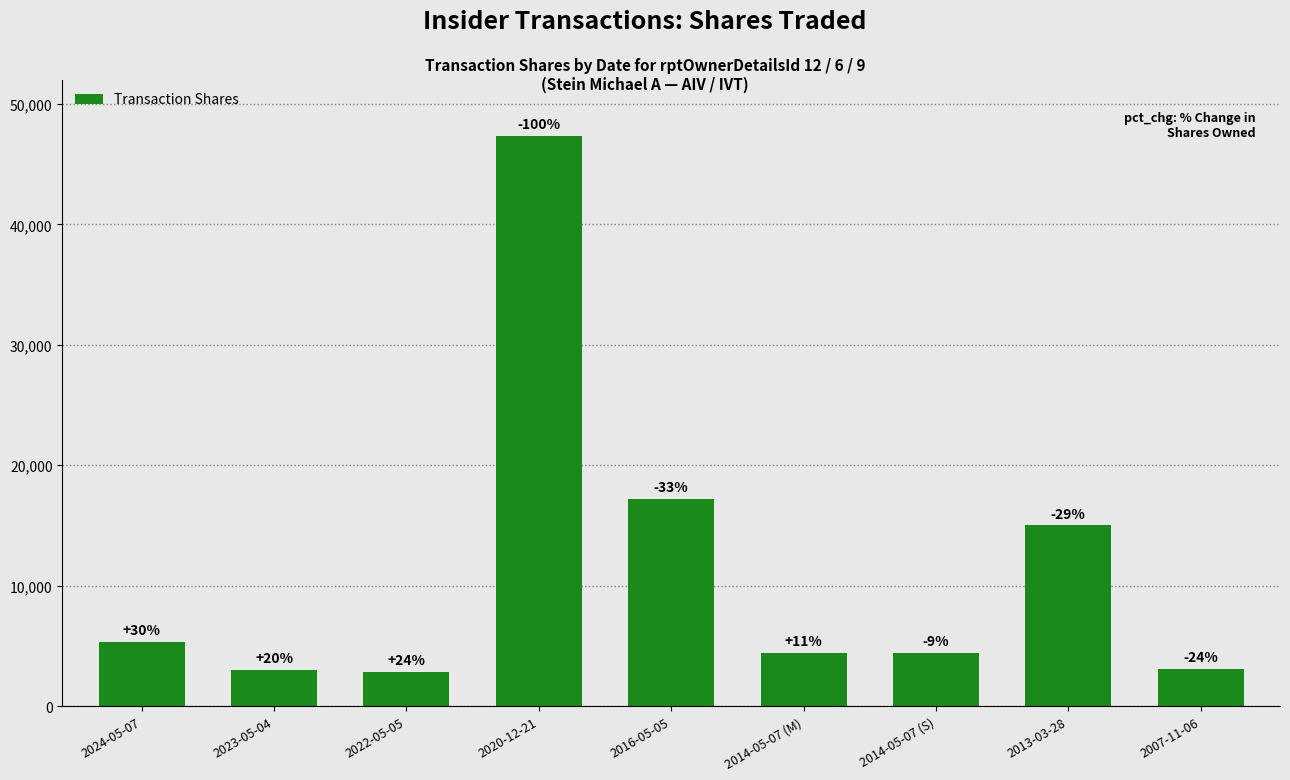

What is the change in value from 2020-12-21 to 2016-05-05?

-30178